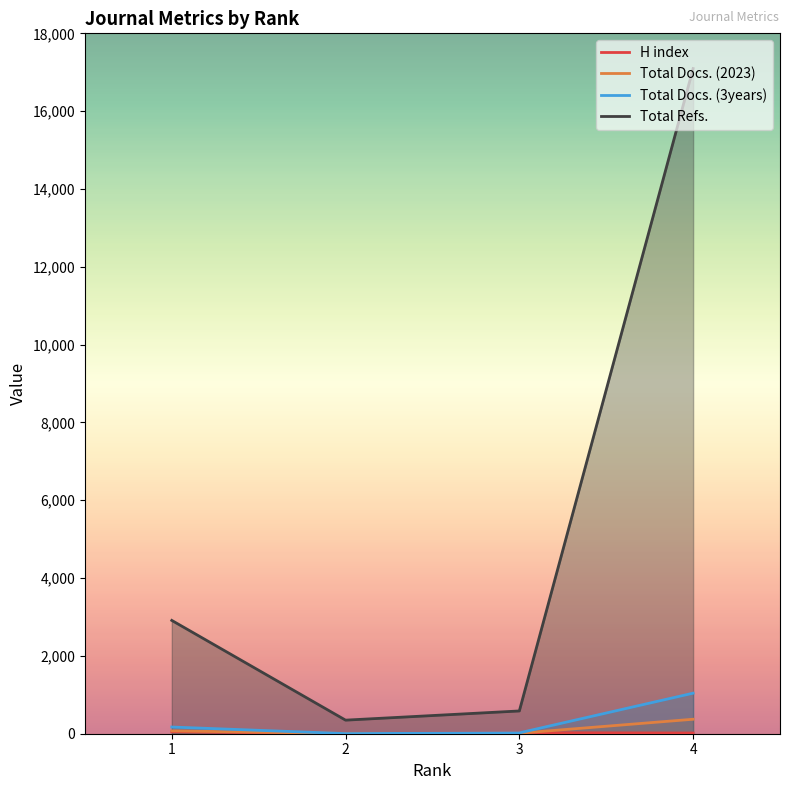

Rank the series at 4 from highest to lowest value.

Total Refs., Total Docs. (3years), Total Docs. (2023), H index